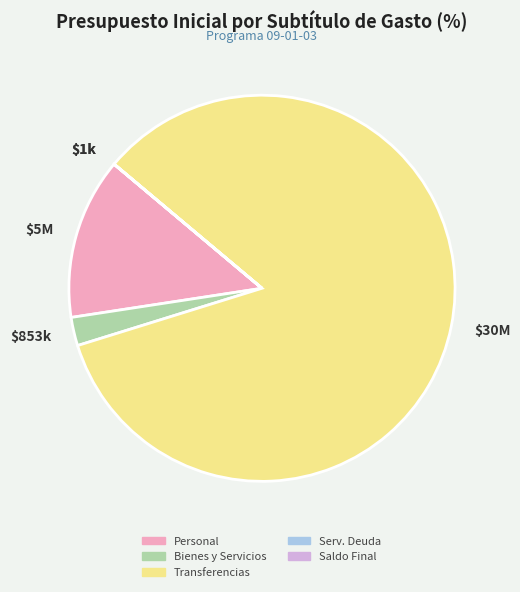

Is there any slice that represents more than half of the pie?

Yes